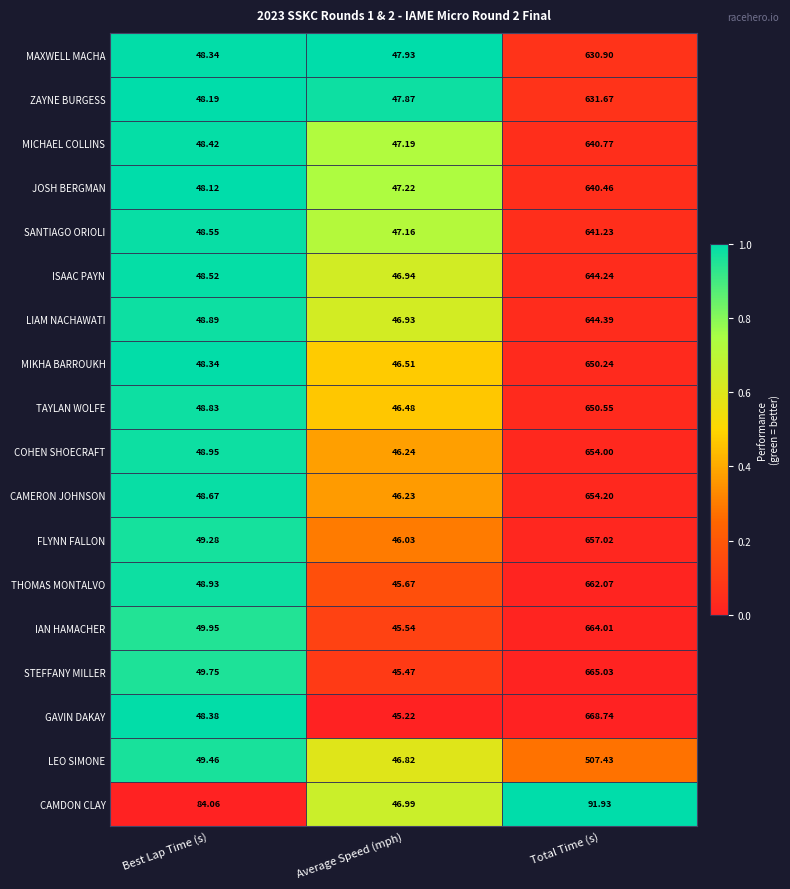

Between Best Lap Time (s) and Total Time (s), which series saw the biggest shift?

GAVIN DAKAY